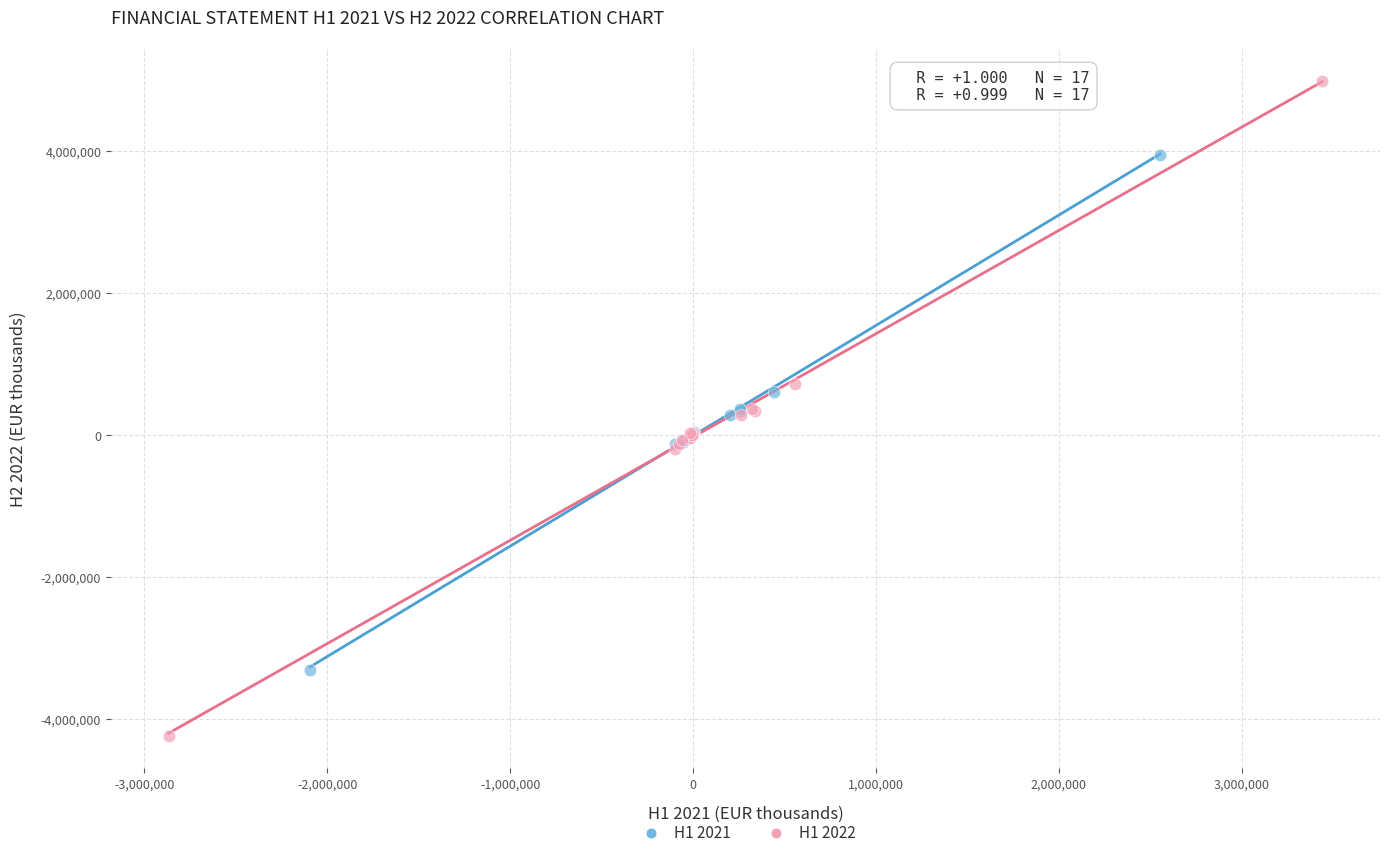

Which series contains the lowest Y value?

H1 2022